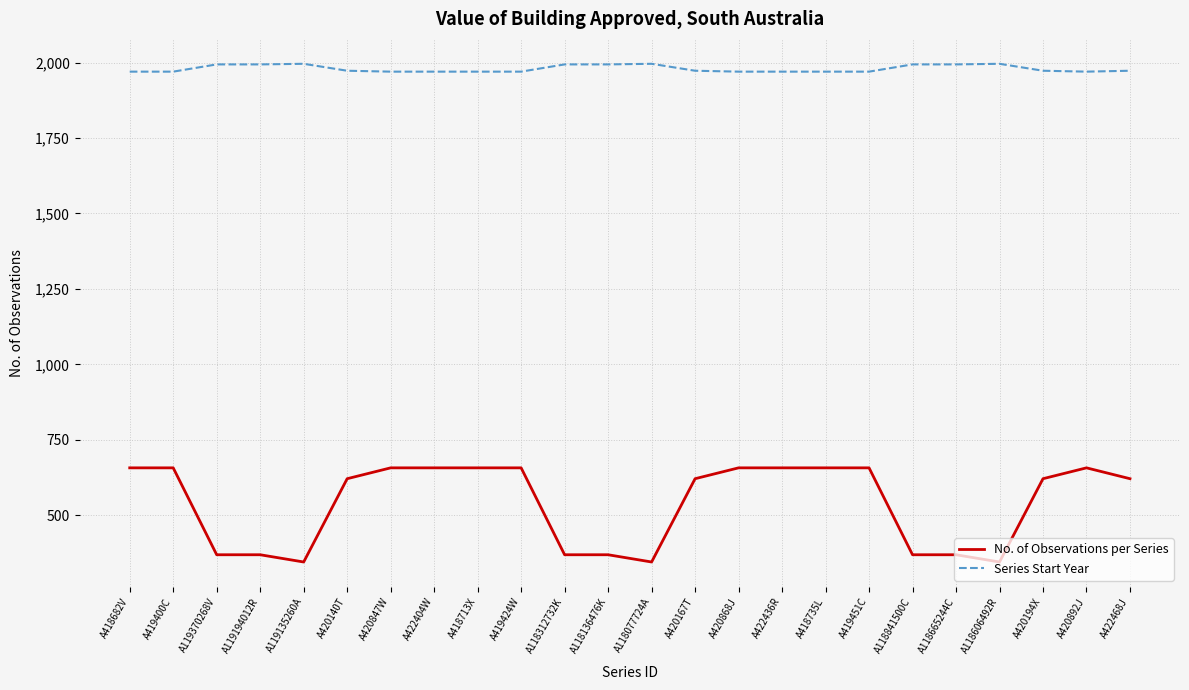

What is the difference between the highest and lowest values at A420140T?

1352